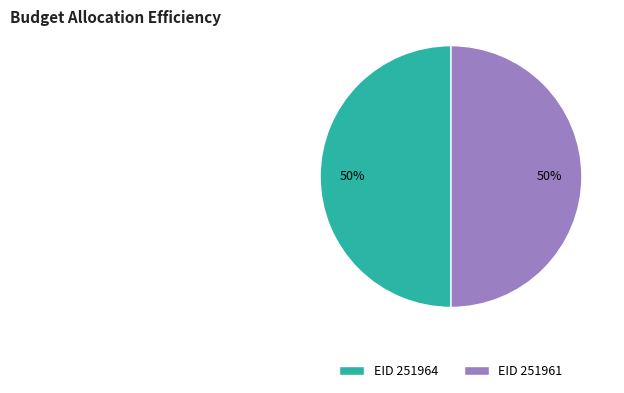

To the nearest percent, what is the average slice percentage?

50%